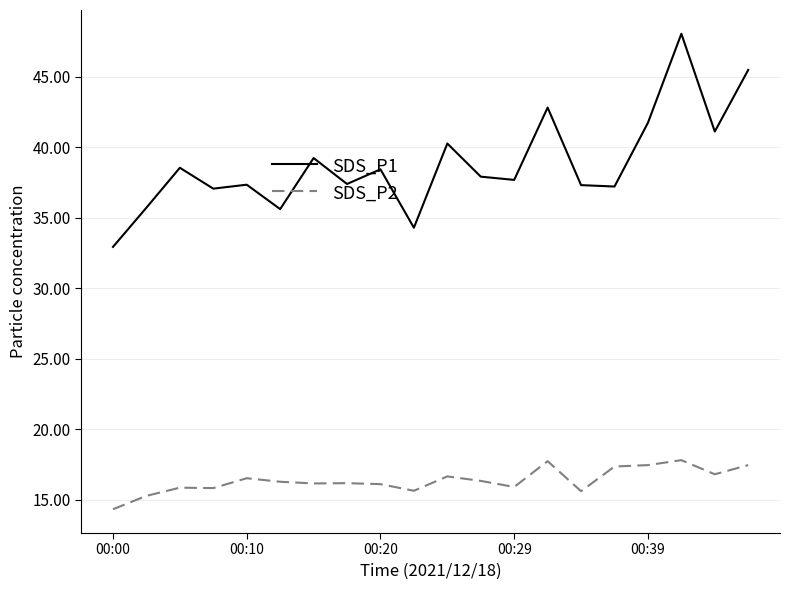

What is the maximum value shown in the chart?

48.0